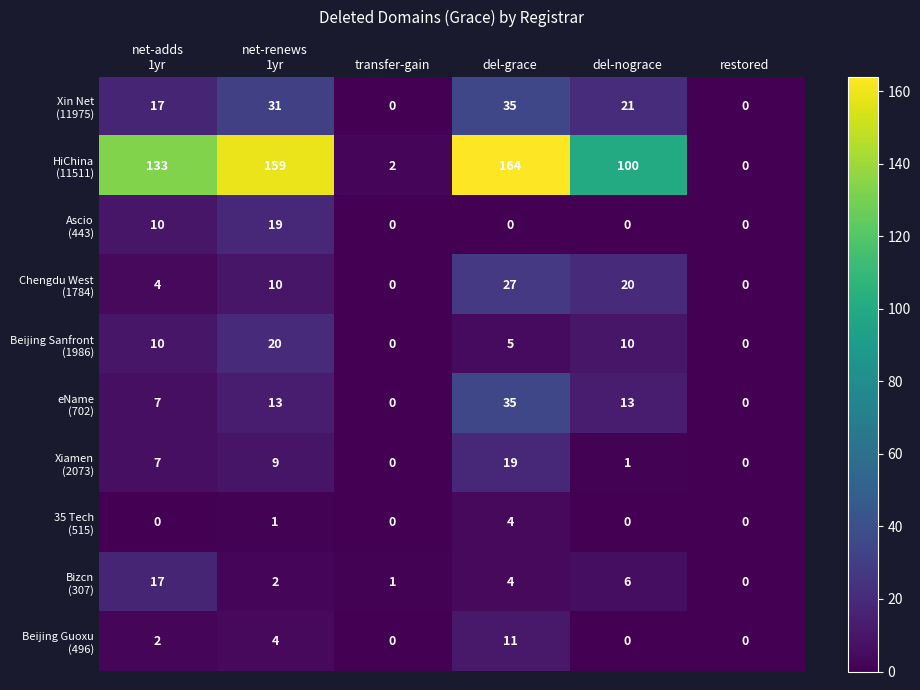

At how many categories does at least one series exceed 71?

4